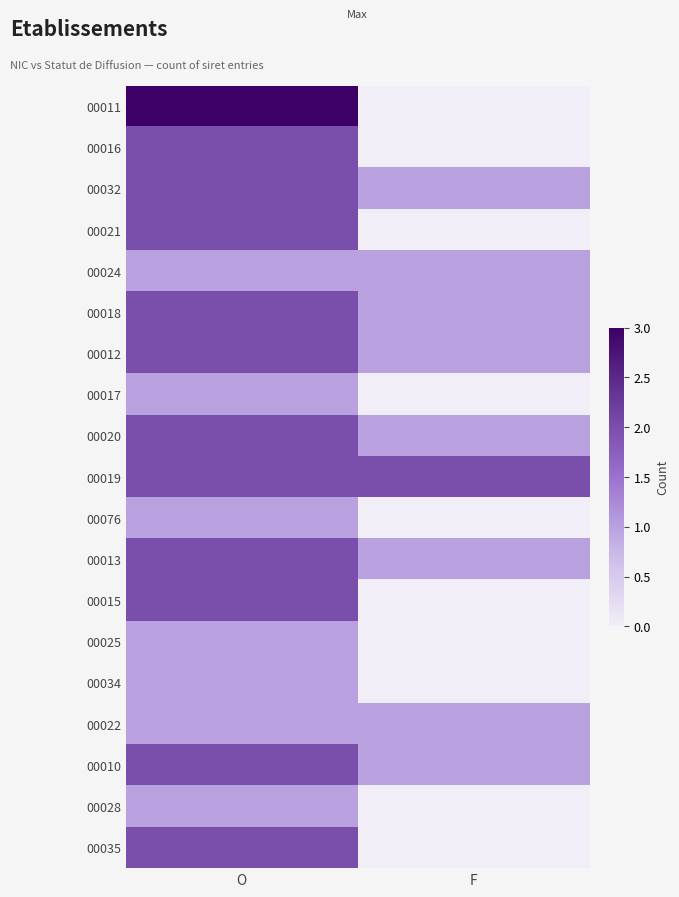

At how many categories does at least one series exceed 2?

1